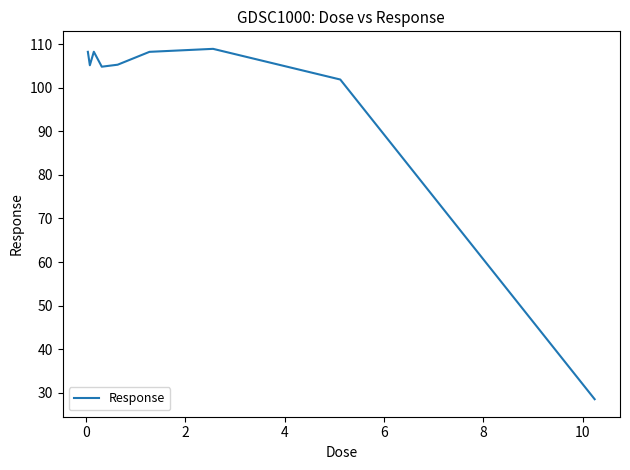

What is the smallest value displayed?

28.5